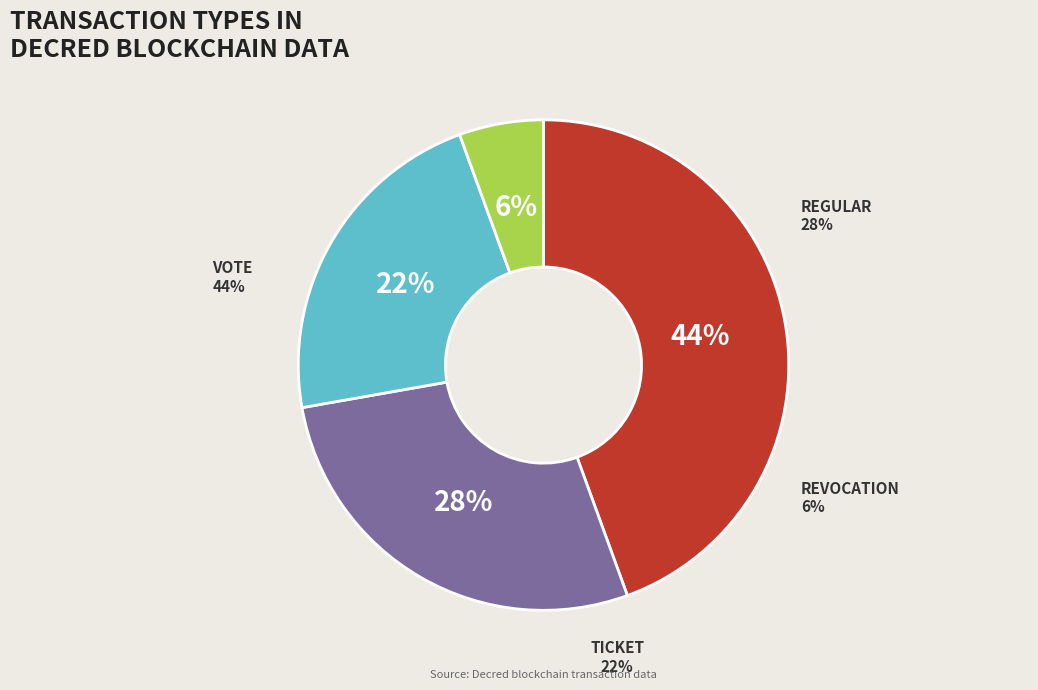

Does any single category account for the majority?

No